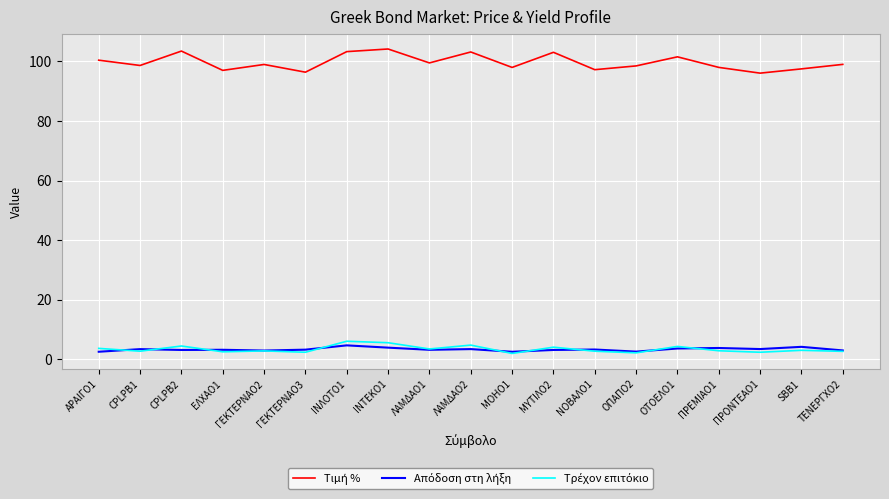

What is the total value across all series at ΕΛΧΑΟ1?

102.6